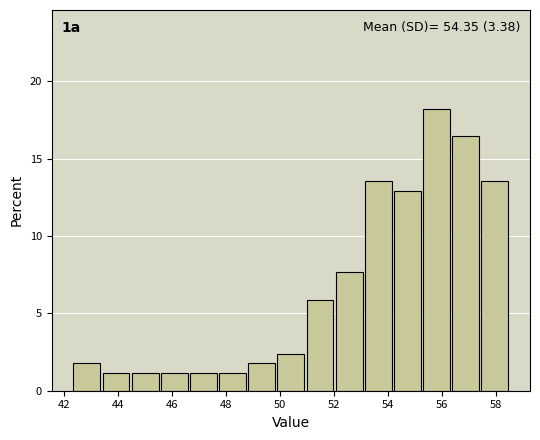

Over which range of the x-axis is the bar tallest?

55.4 to 56.4